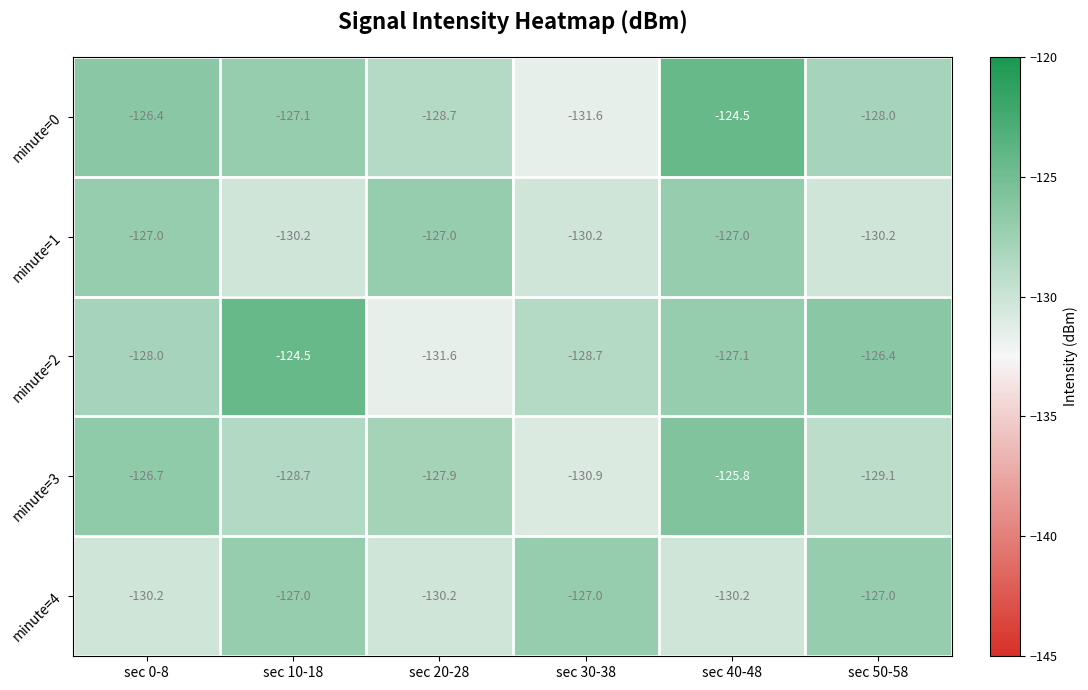

What is the sum of all minute=0 values?

-766.3